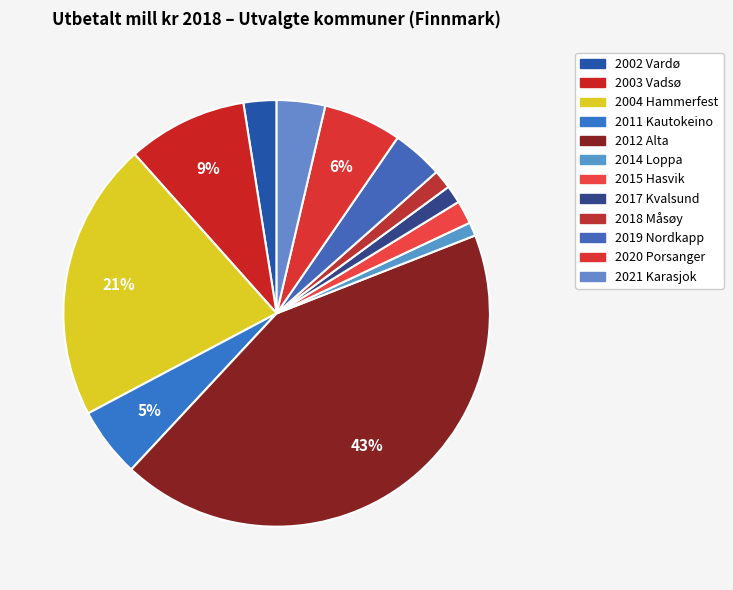

To the nearest percent, what is the difference between the 2002 Vardø and 2019 Nordkapp slice percentages?

1%